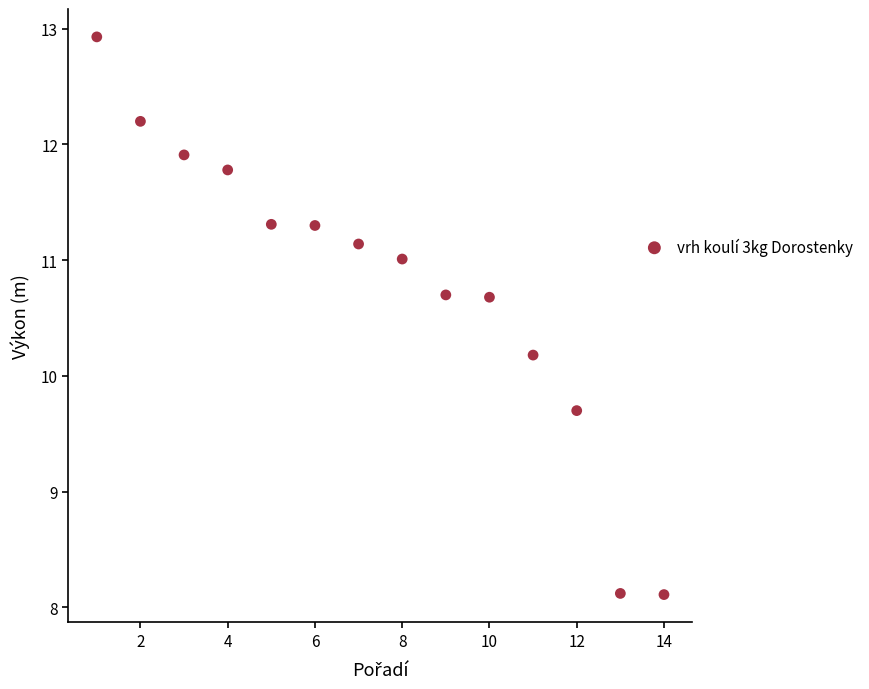

What is the range of Y values (max minus min)?

4.8